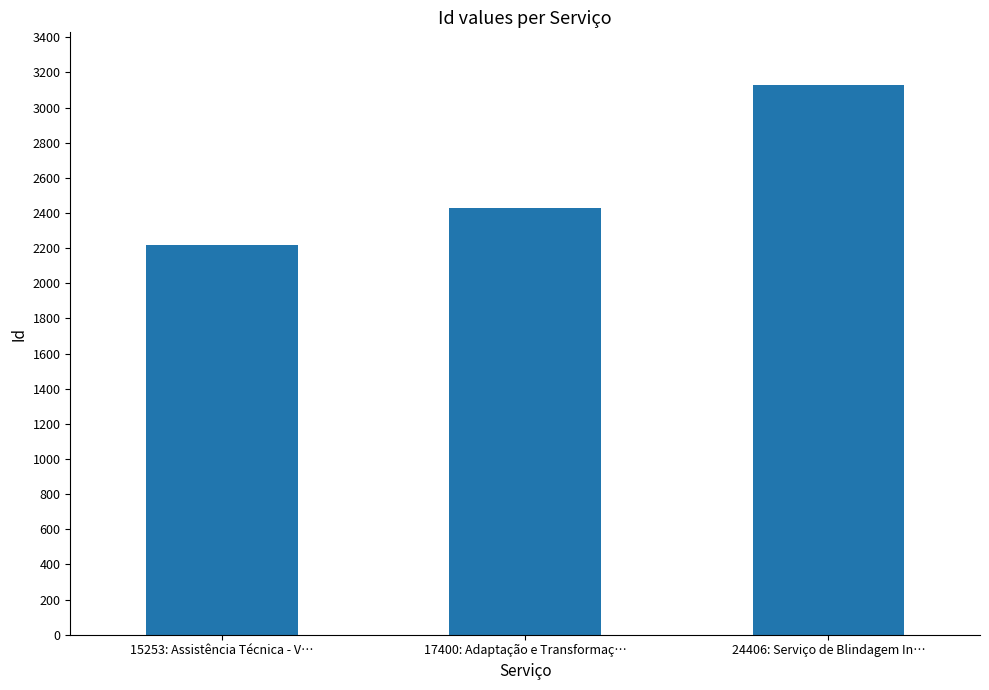

How many distinct data groups are displayed?

1